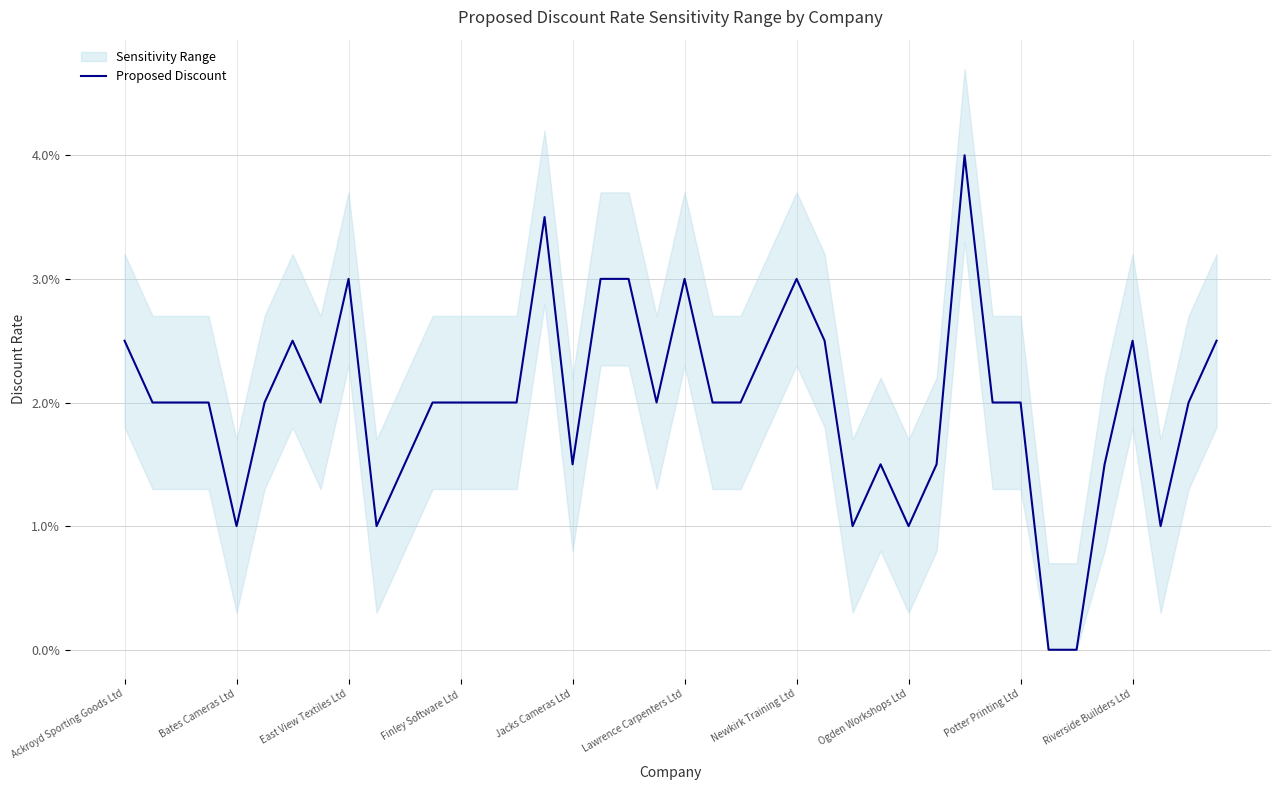

Which has a higher value, 28 or Finley Software Ltd?

Finley Software Ltd